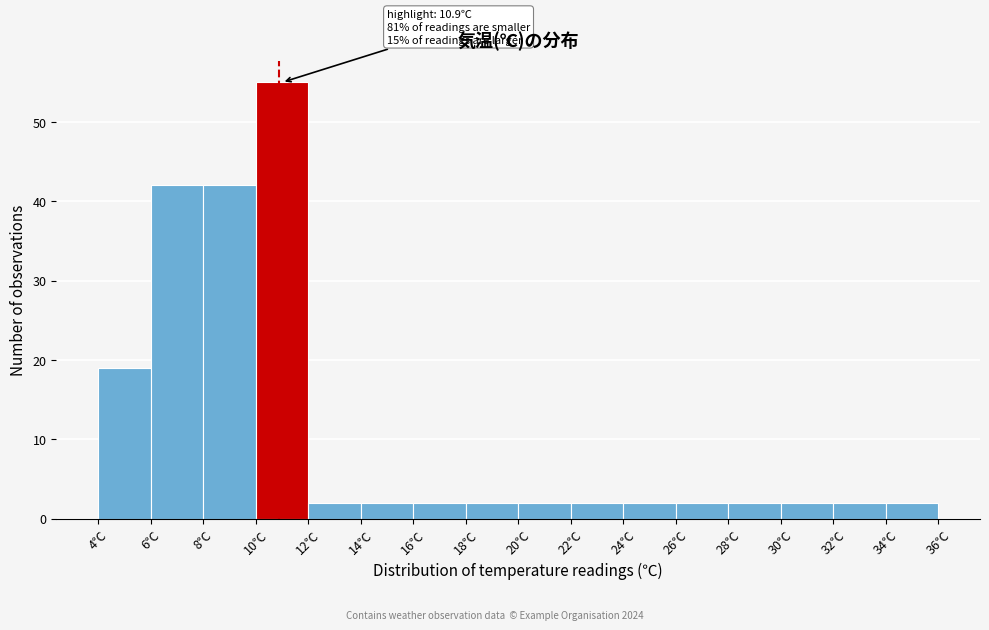

Over which range of the x-axis is the bar tallest?

10 to 12